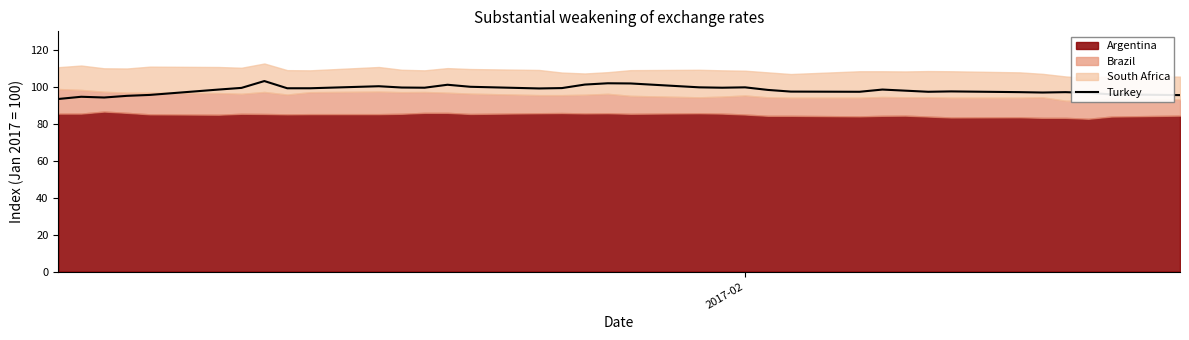

How many data points are less than 98?

16